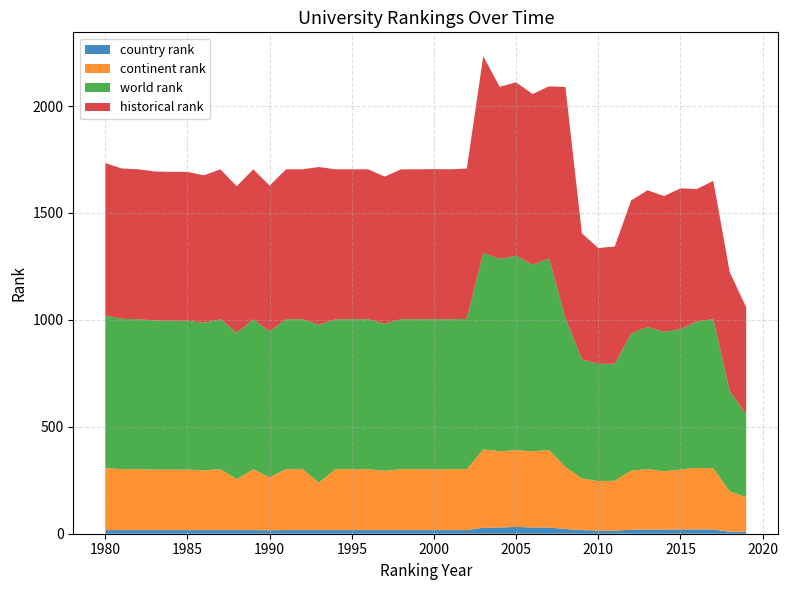

Reading left to right, transcribe all the data shown in this chart.

country rank: 1980=17	1981=17	1982=17	1983=17	1984=17	1985=17	1986=17	1987=17	1988=17	1989=17	1990=16	1991=17	1992=17	1993=17	1994=17	1995=17	1996=17	1997=17	1998=17	1999=17	2000=17	2001=17	2002=17	2003=28	2004=29	2005=32	2006=29	2007=29	2008=22	2009=17	2010=15	2011=14	2012=19	2013=19	2014=19	2015=20	2016=20	2017=20	2018=9	2019=10
continent rank: 1980=290	1981=285	1982=285	1983=283	1984=283	1985=283	1986=279	1987=285	1988=238	1989=285	1990=248	1991=285	1992=285	1993=222	1994=285	1995=285	1996=285	1997=277	1998=285	1999=285	2000=284	2001=285	2002=285	2003=367	2004=356	2005=359	2006=356	2007=363	2008=290	2009=242	2010=231	2011=234	2012=276	2013=283	2014=273	2015=280	2016=288	2017=286	2018=189	2019=161
world rank: 1980=713	1981=703	1982=701	1983=697	1984=696	1985=696	1986=690	1987=701	1988=685	1989=701	1990=682	1991=701	1992=701	1993=738	1994=701	1995=701	1996=701	1997=688	1998=701	1999=701	2000=702	2001=701	2002=703	2003=919	2004=900	2005=909	2006=873	2007=895	2008=697	2009=556	2010=548	2011=547	2012=641	2013=665	2014=652	2015=657	2016=684	2017=698	2018=469	2019=386
historical rank: 1980=713	1981=703	1982=701	1983=697	1984=696	1985=696	1986=690	1987=701	1988=685	1989=701	1990=682	1991=701	1992=701	1993=738	1994=701	1995=701	1996=701	1997=688	1998=701	1999=701	2000=702	2001=701	2002=703	2003=919	2004=805	2005=811	2006=798	2007=805	2008=1080	2009=590	2010=542	2011=548	2012=623	2013=639	2014=635	2015=658	2016=620	2017=646	2018=556	2019=502